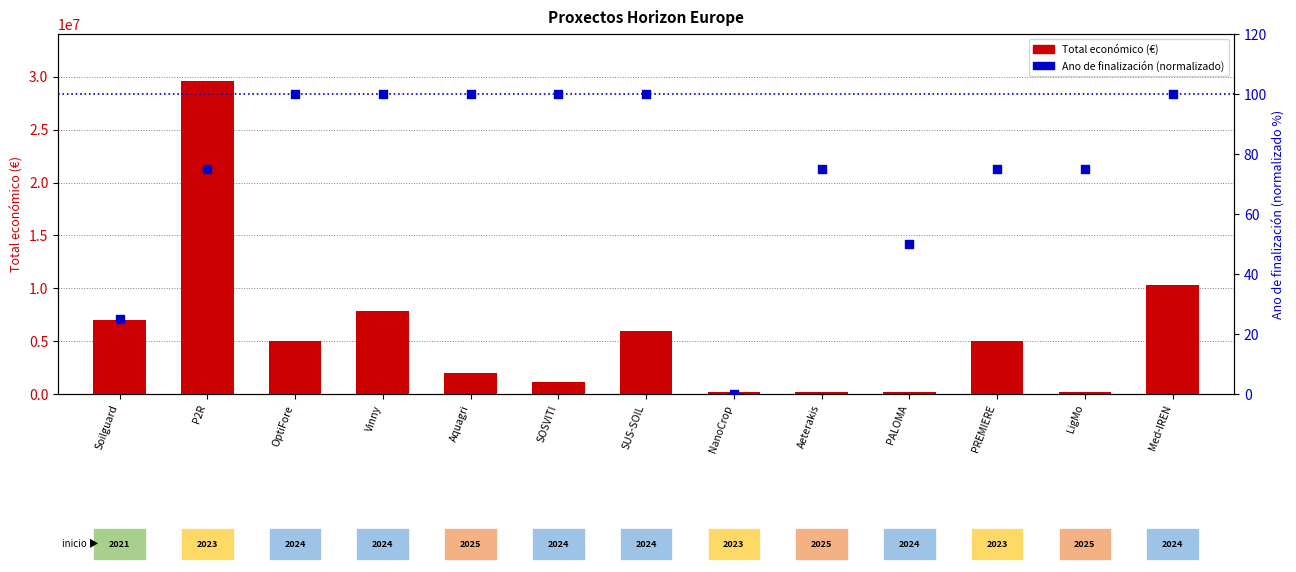

What are all the series names shown in the legend?

Total económico (€), Ano de finalización (normalizado)